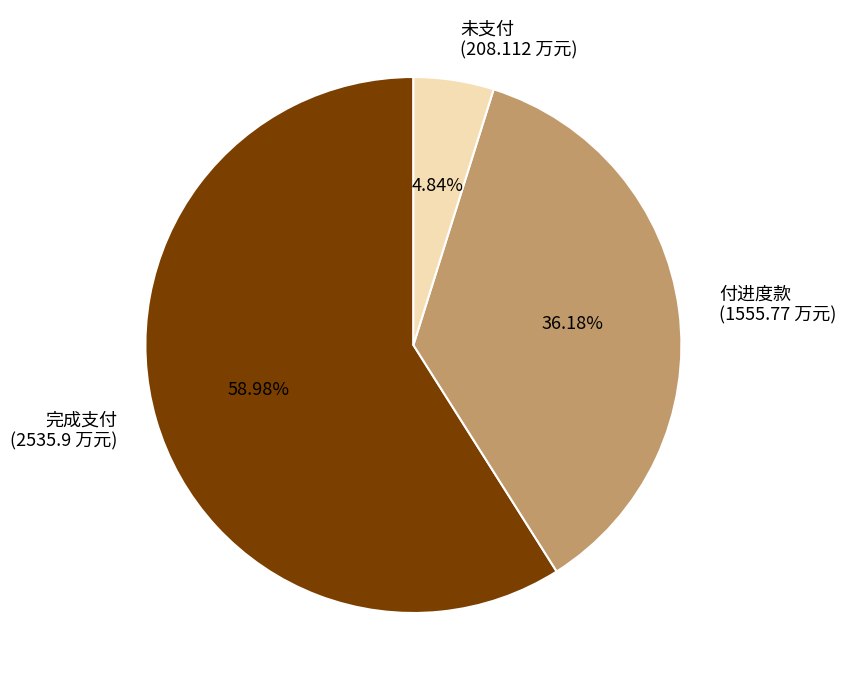

Combined, do 付进度款 (1555.77 万元) and 未支付 (208.112 万元) account for over 50%?

No